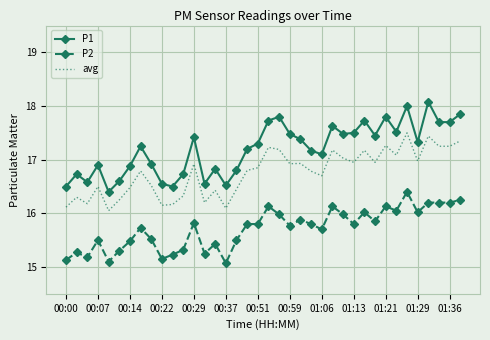

Which series has the largest range (max minus min)?

P1